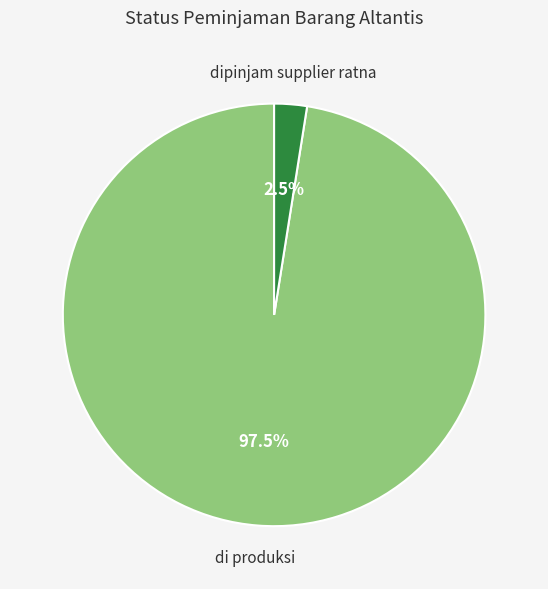

Is there any slice that represents more than half of the pie?

Yes